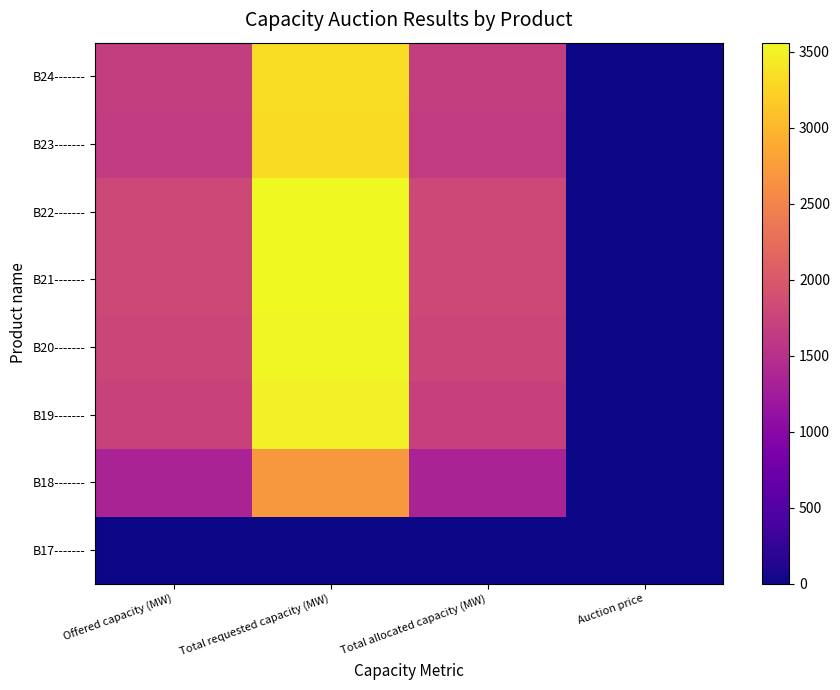

What is the total value across all series at Total requested capacity (MW)?

23486